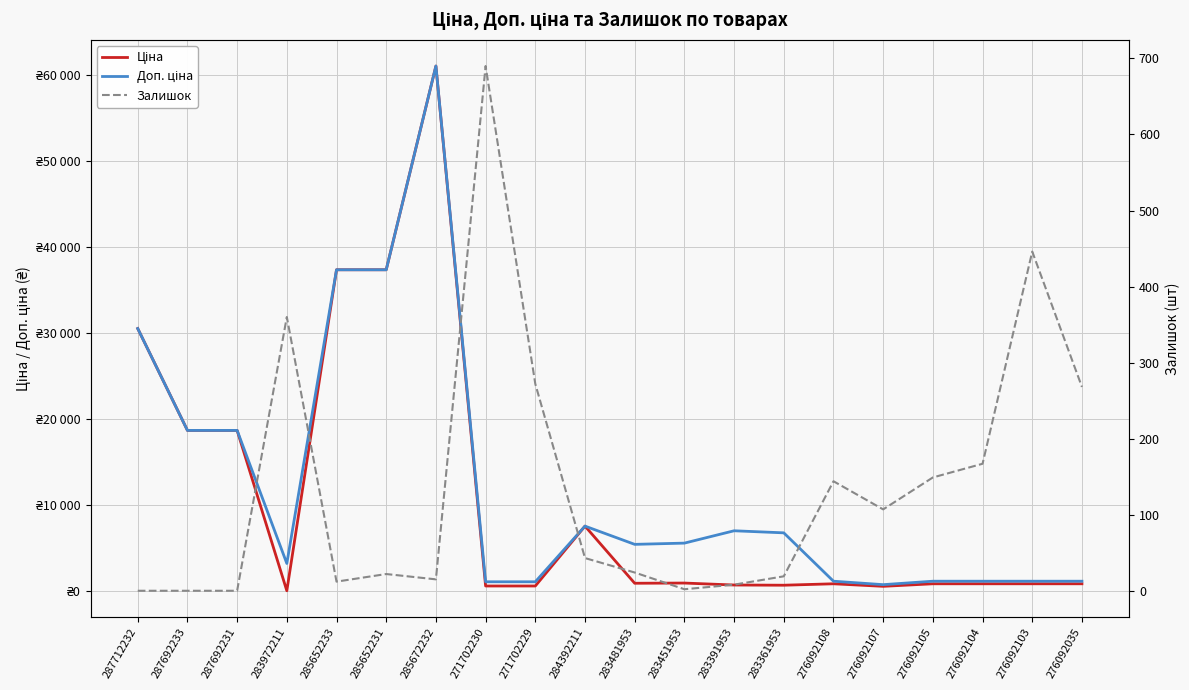

Is the value of Залишок at 285652233 greater than the value of Доп. ціна at 276092107?

No